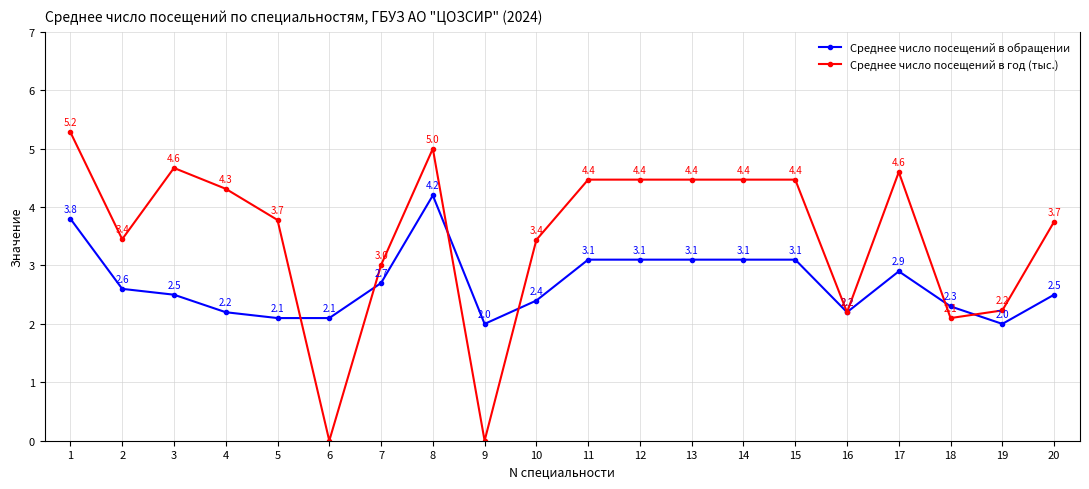

At 5, list the series in order from largest to smallest.

Среднее число посещений в год (тыс.), Среднее число посещений в обращении